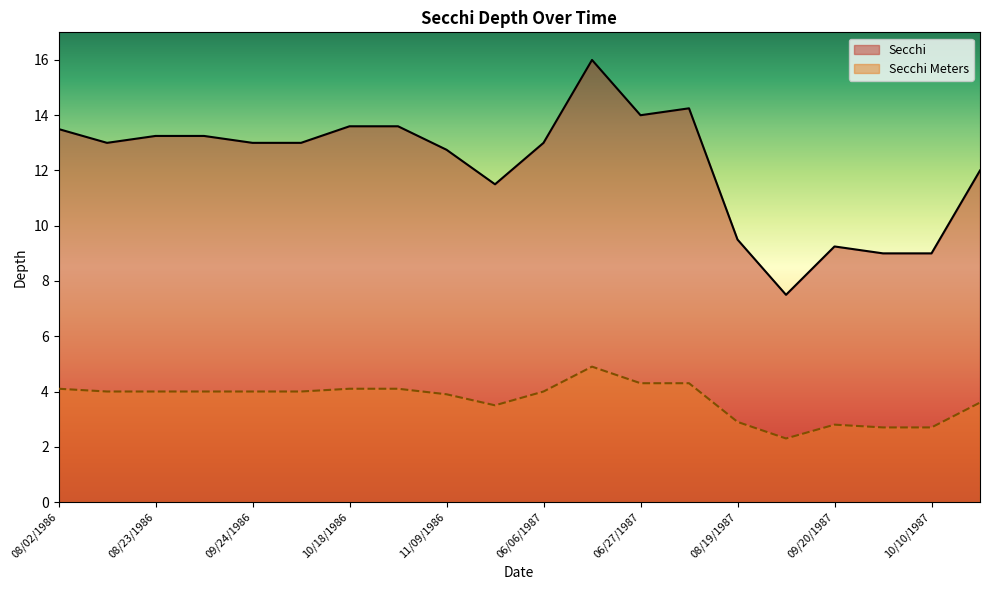

True or false: Secchi and Secchi Meters cross at least once.

False